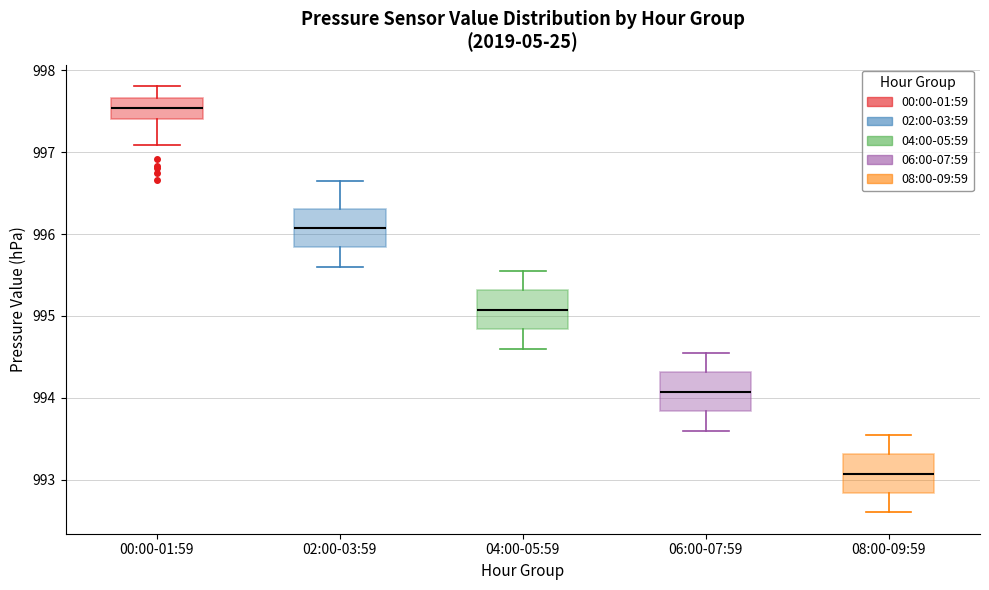

Reading left to right, transcribe this box plot: for each box, give where its median line is, the range the box spans, and where its two whiskers end, as read against the y-axis. The values are not printed on the chart, so give them approximately, as read against the axis.

00:00-01:59: median 997.5, box 997.4 to 997.7, whiskers 997.1 to 997.8
02:00-03:59: median 996.1, box 995.8 to 996.3, whiskers 995.6 to 996.7
04:00-05:59: median 995.1, box 994.8 to 995.3, whiskers 994.6 to 995.6
06:00-07:59: median 994.1, box 993.8 to 994.3, whiskers 993.6 to 994.6
08:00-09:59: median 993.1, box 992.8 to 993.3, whiskers 992.6 to 993.6